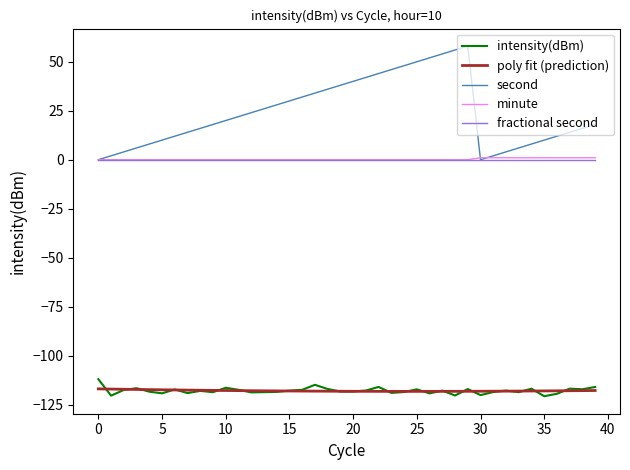

True or false: poly fit (prediction) and second intersect in this chart.

False